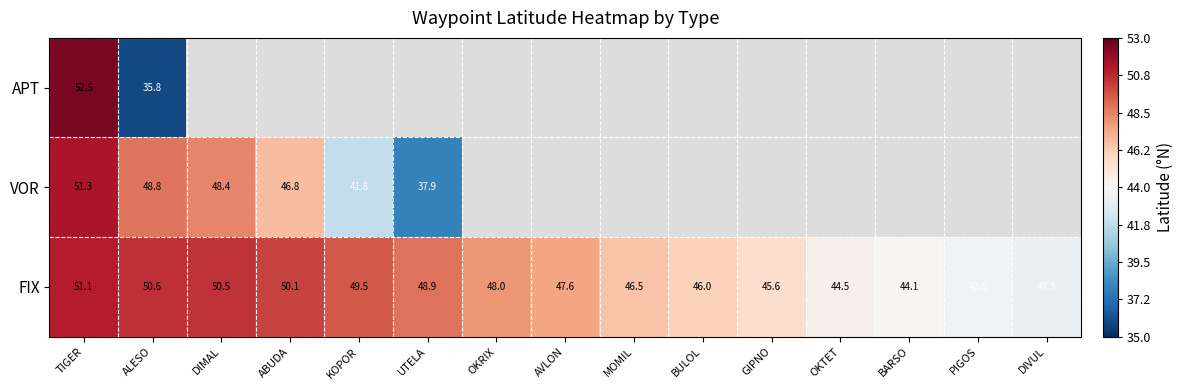

At which label is FIX closest to 47?

MOMIL